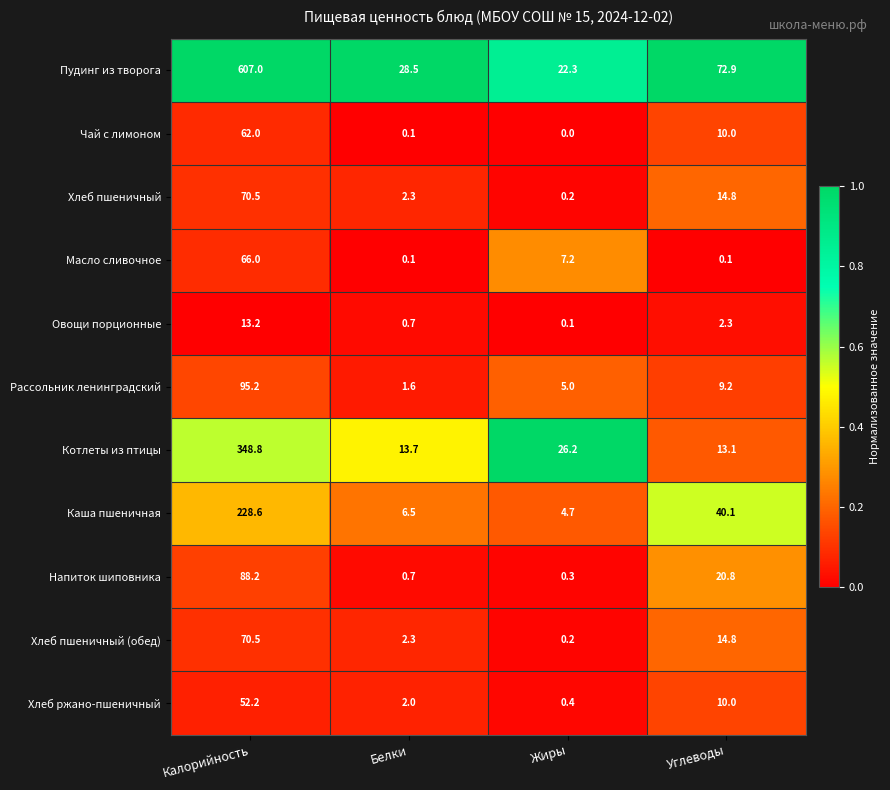

True or false: Чай с лимоном has a value of 0.1 at Белки.

True